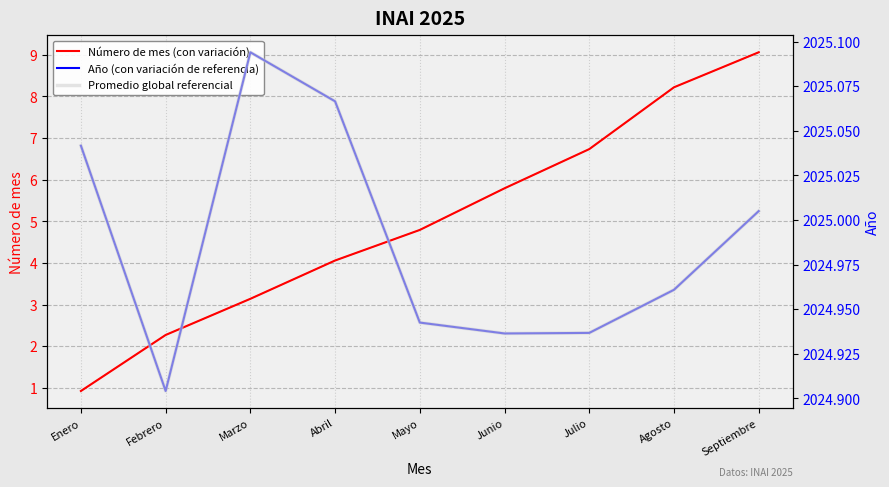

Which series has the widest spread of values?

Número de mes (con variación)